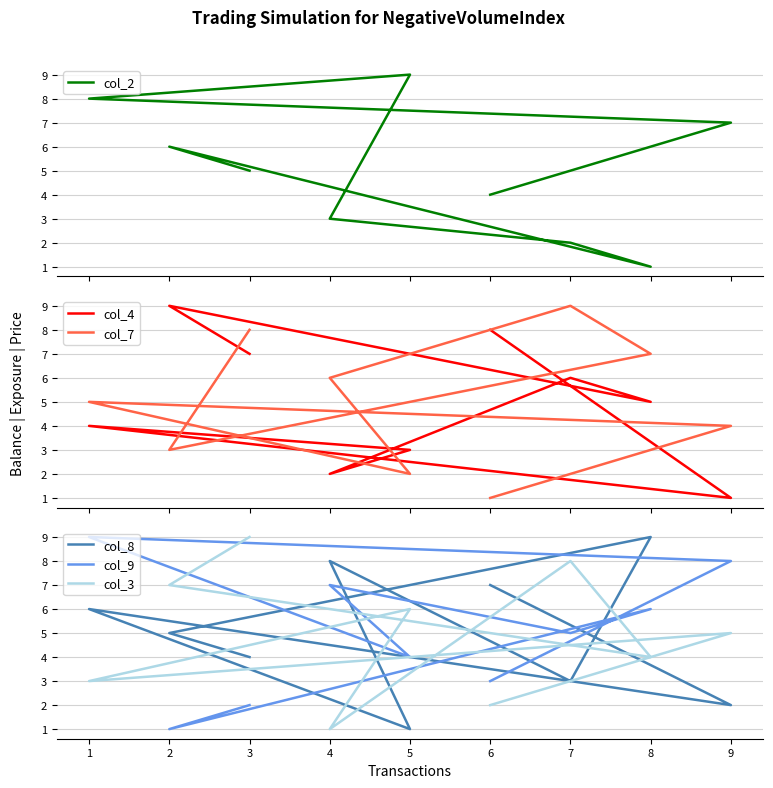

What is the value of the col_4 point at the 6th from the left?

6